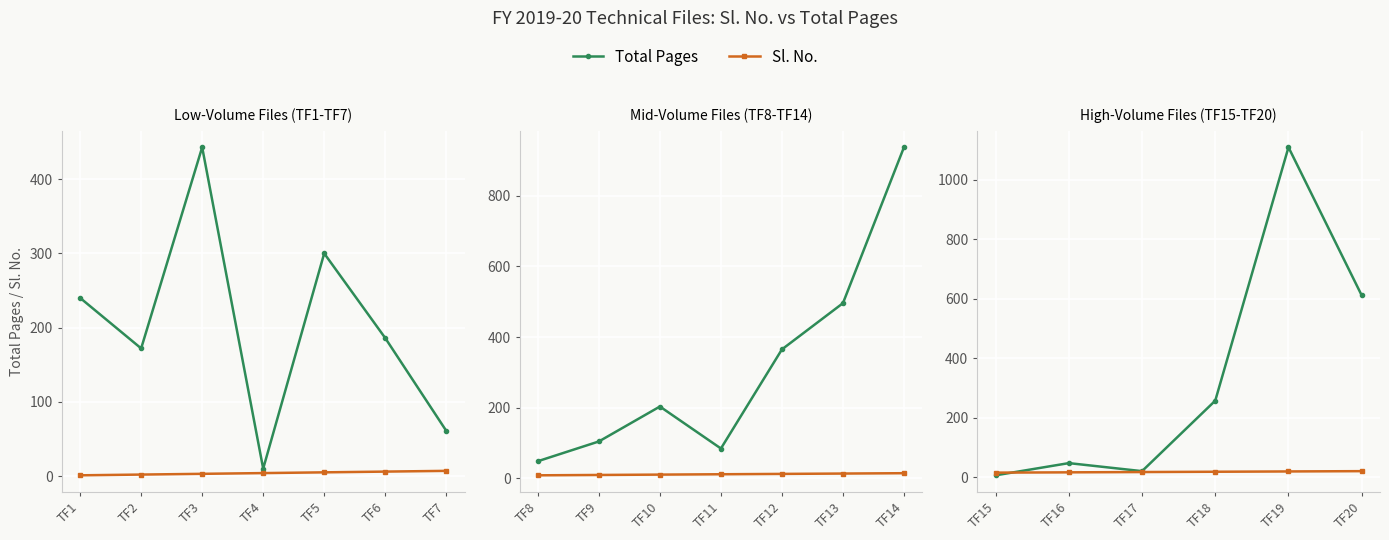

Which series has the largest range (max minus min)?

Total Pages